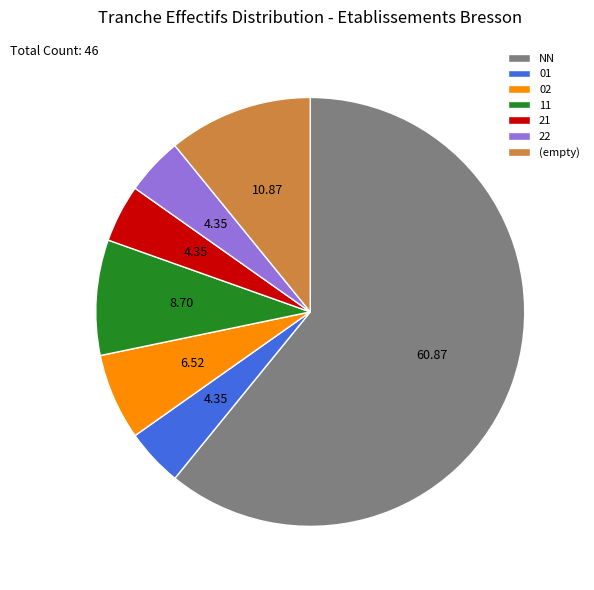

Which has a higher value, (empty) or NN?

NN